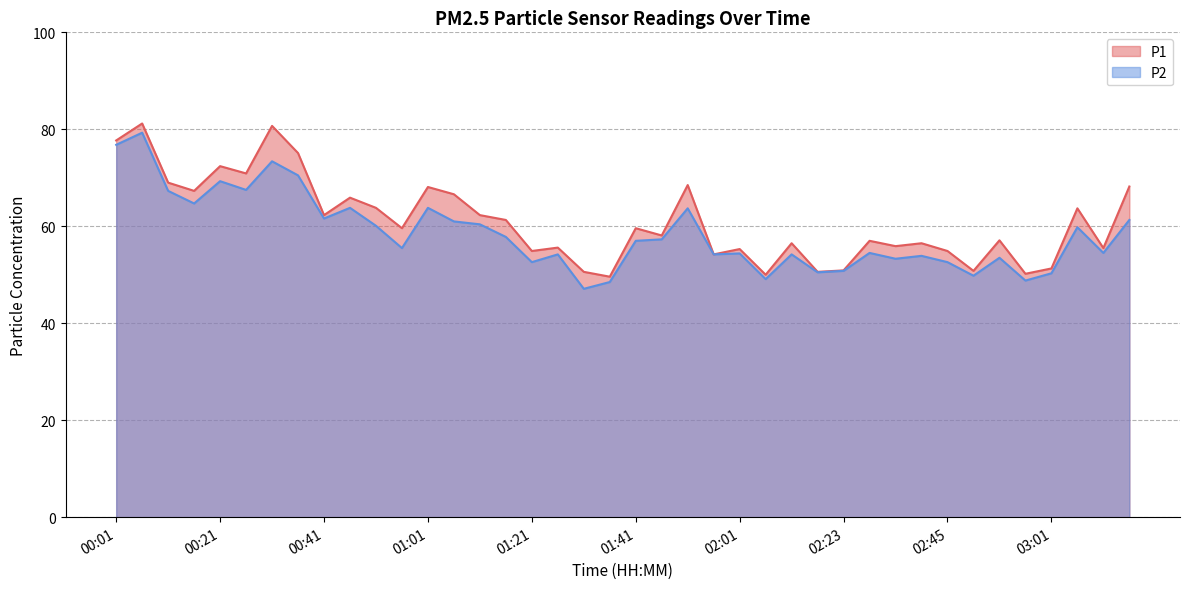

How many data points in P1 are less than 59?

20